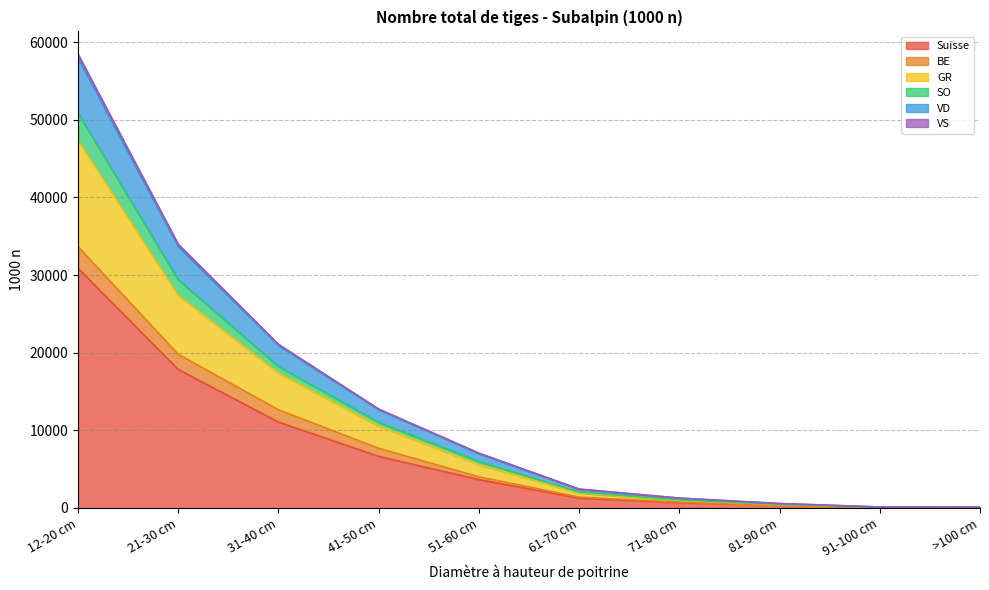

At which category is the sum across all series the highest?

12-20 cm